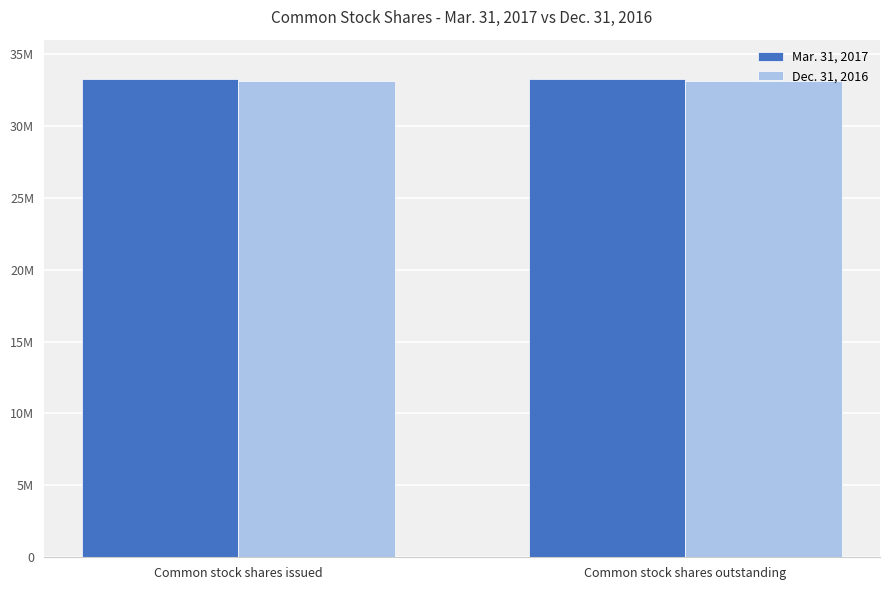

What are all the series names shown in the legend?

Mar. 31, 2017, Dec. 31, 2016